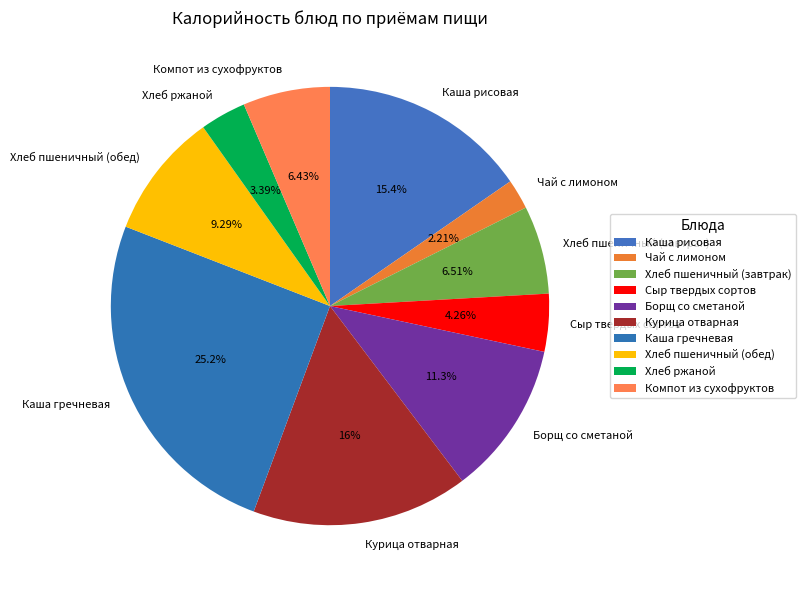

What percentage is the Каша рисовая slice, to the nearest percent?

15%